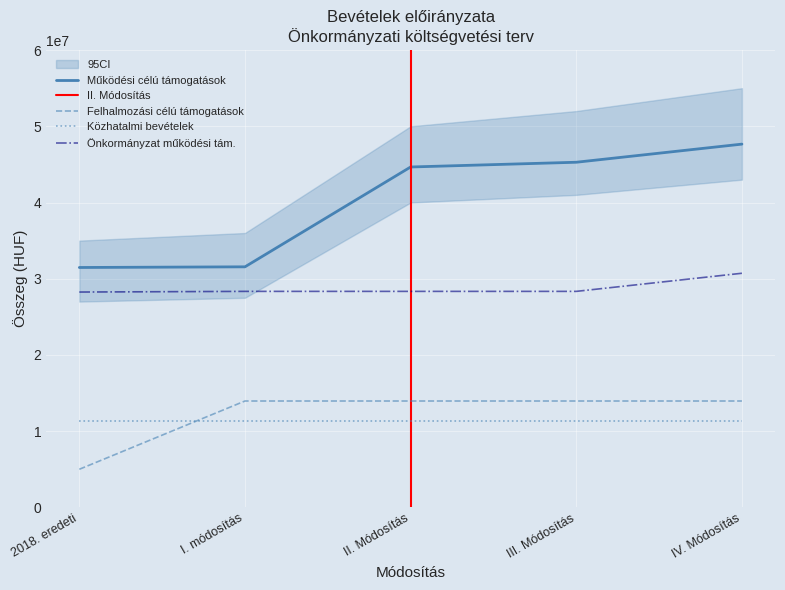

How many values in the Önkormányzat működési támogatásai series exceed 28340548?

1